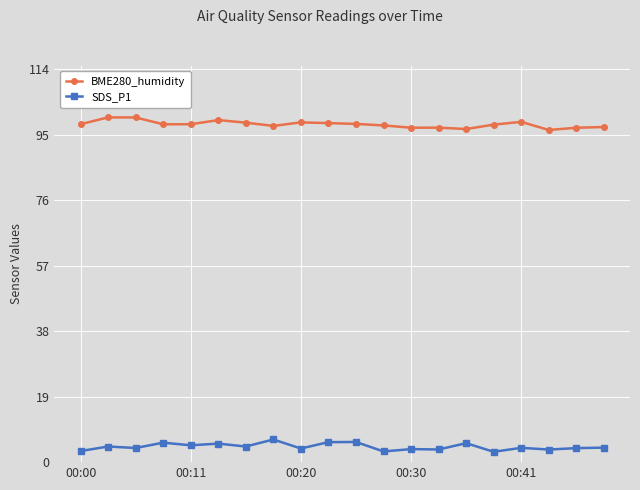

What is the greatest value displayed?

100.0